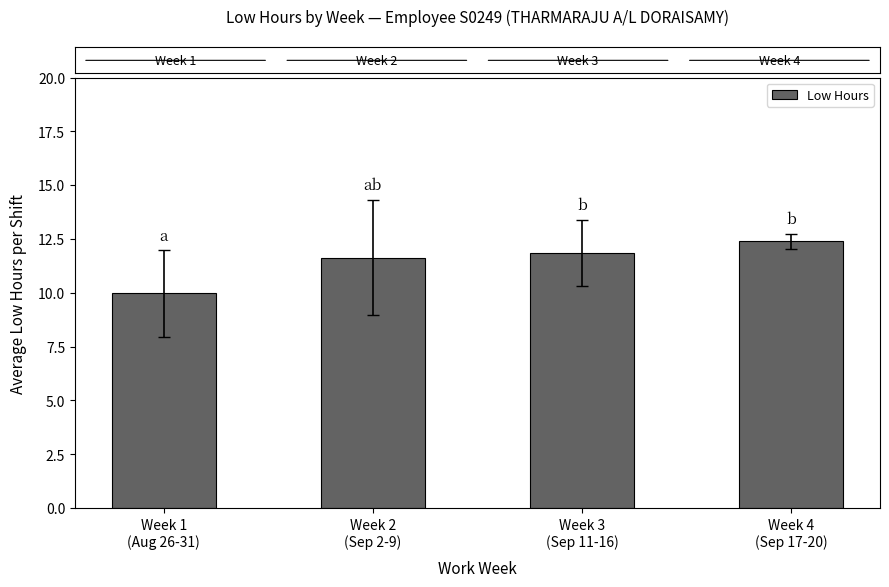

Reading left to right, extract all data points from this chart.

10.0	11.6	11.9	12.4